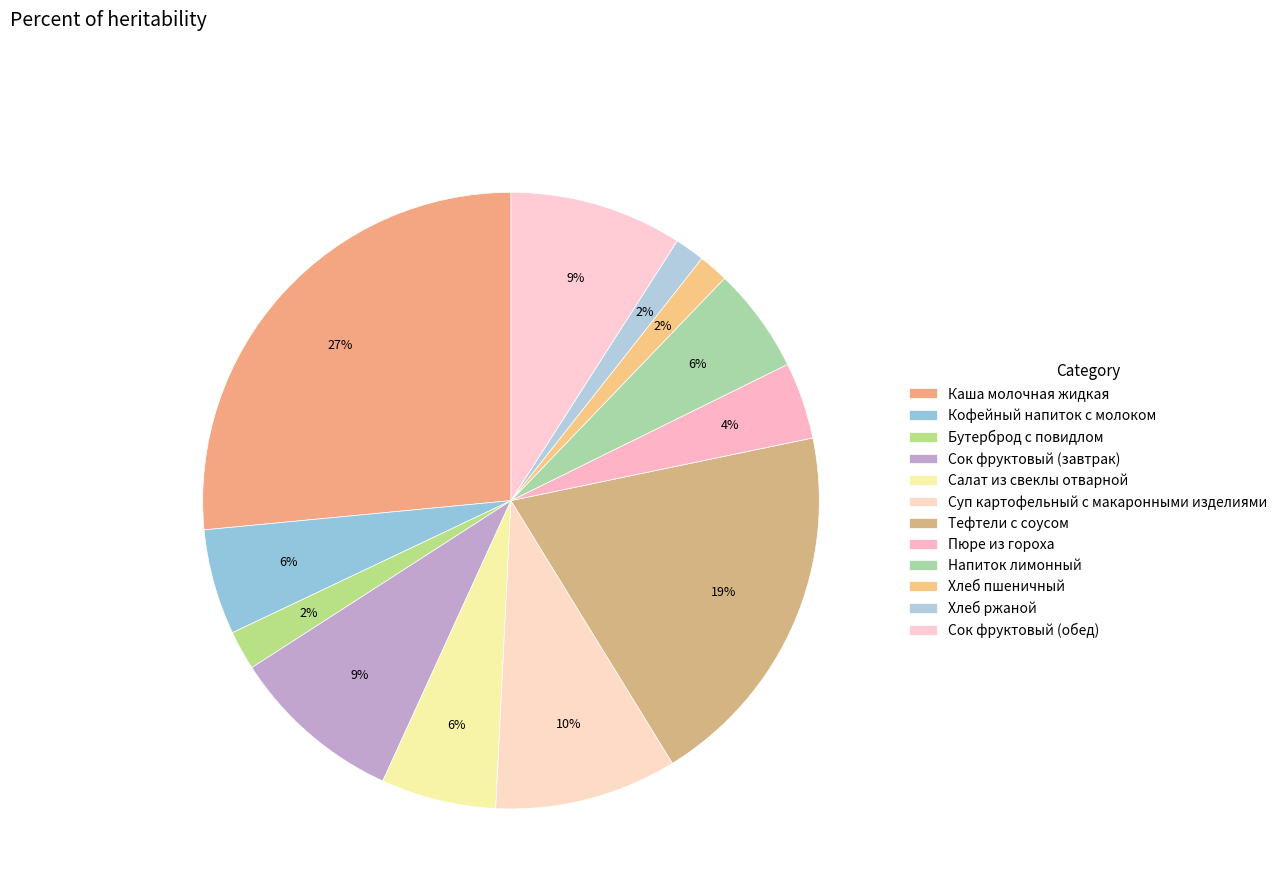

How many slices are in this pie chart?

12